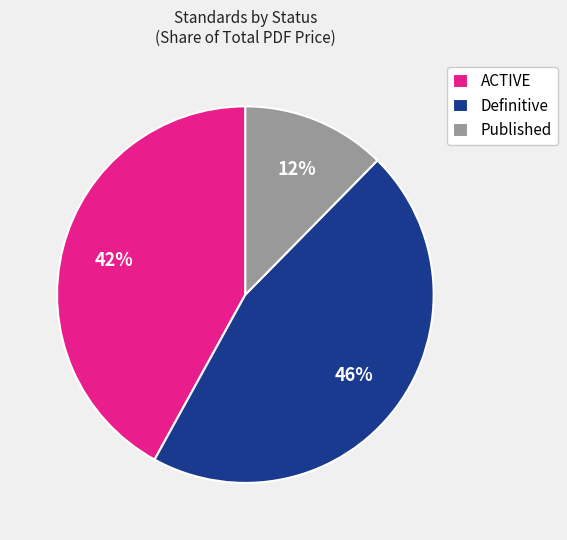

Is Definitive the majority of the pie?

No